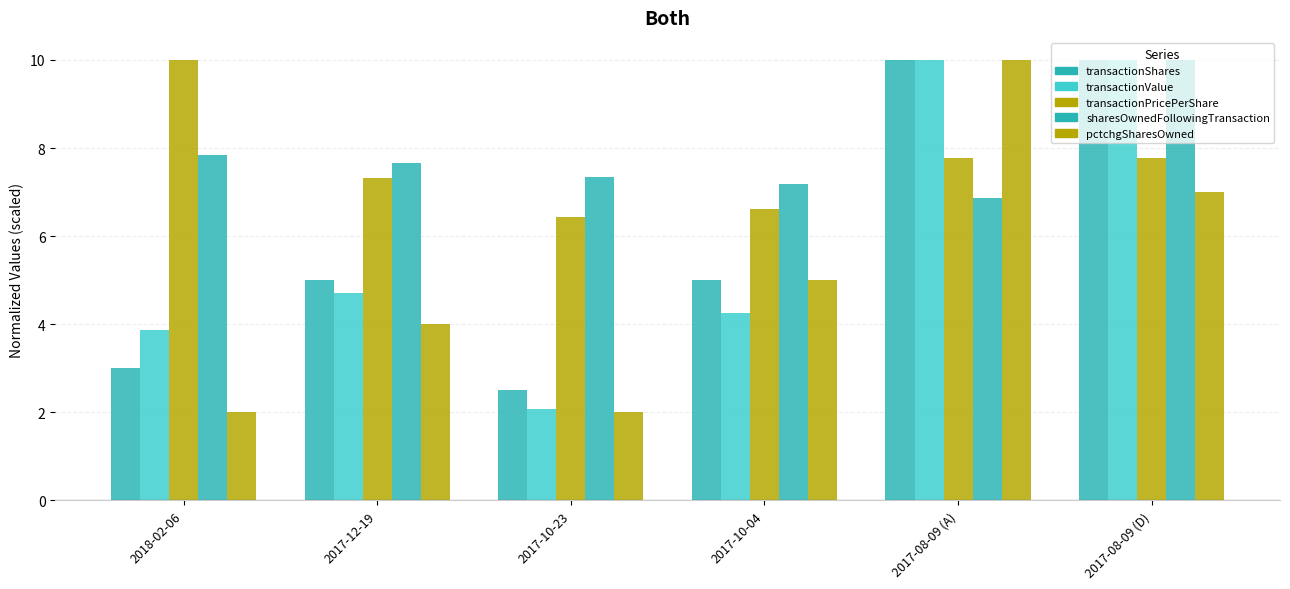

How many bars are there in each group?

5